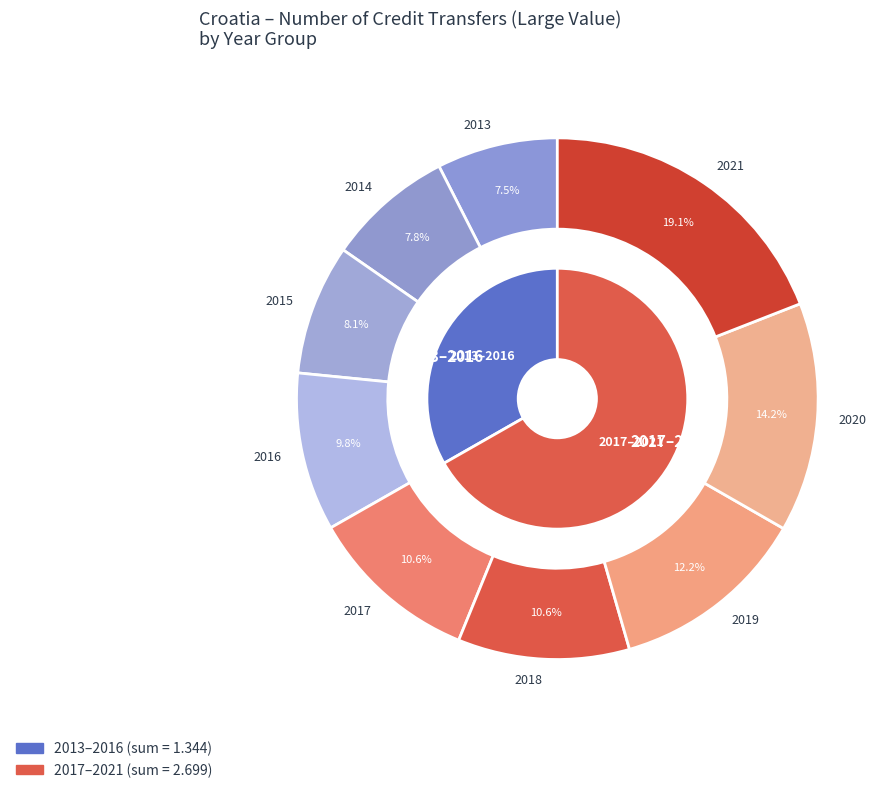

Is it true that 2021 is 19% of the pie?

True